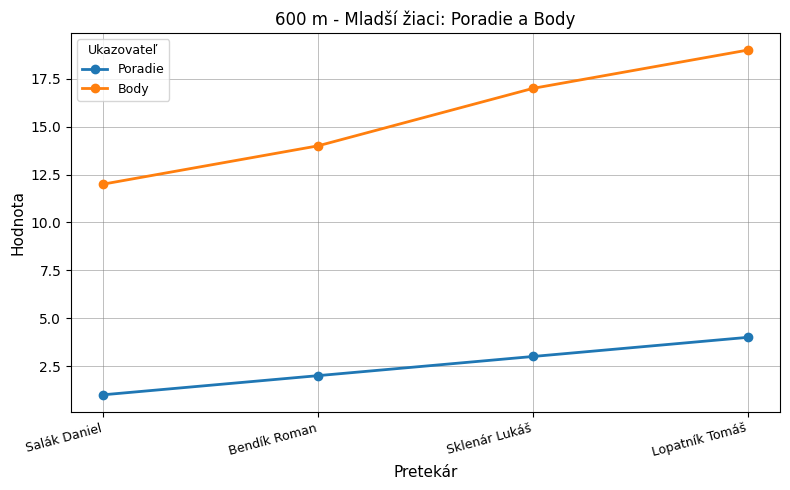

Which series has the widest spread of values?

Body